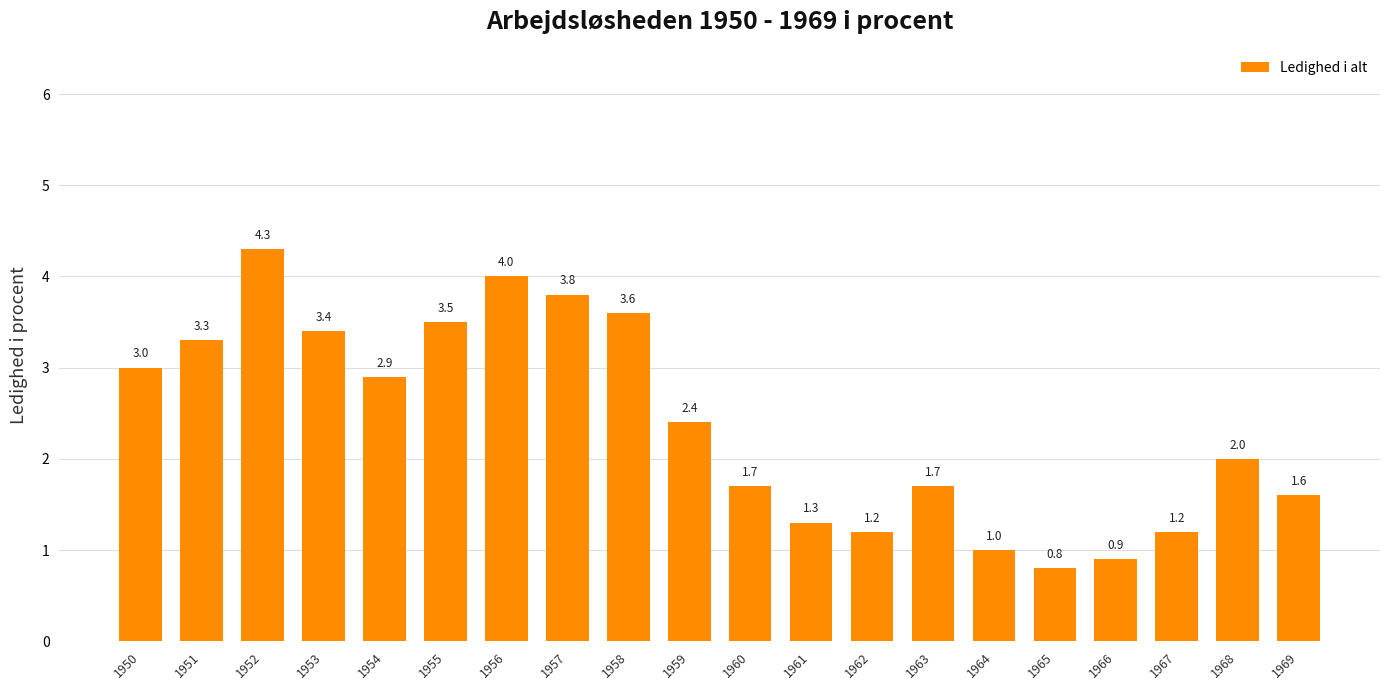

How many categories are shown in the chart?

20